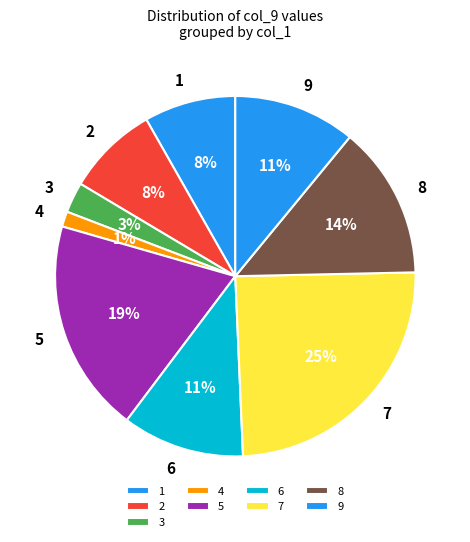

What is the smallest slice in the pie chart?

4